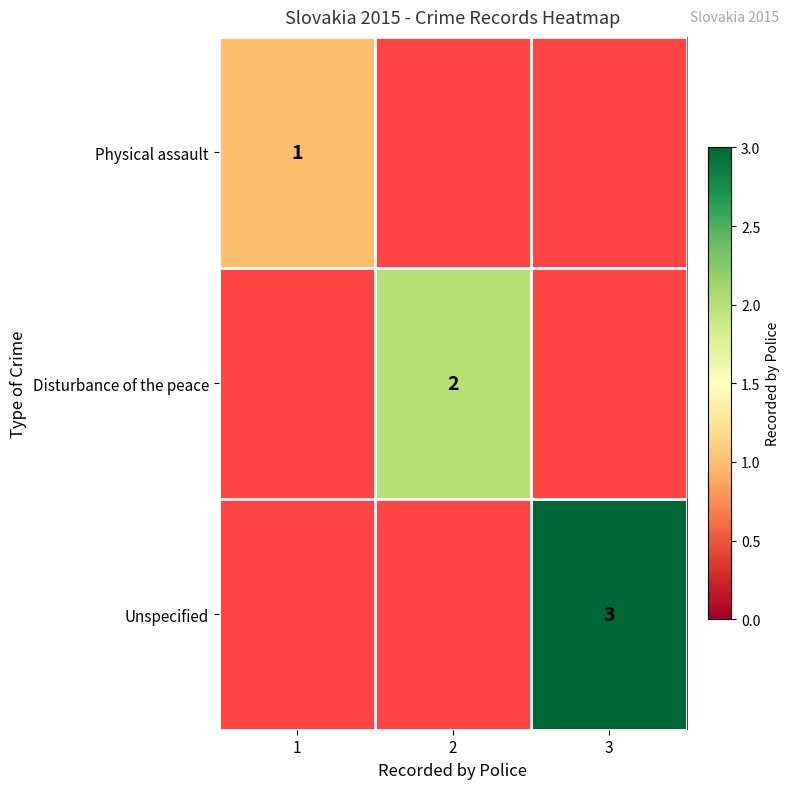

The value of Disturbance of the peace at 2 is 1. True or false?

False